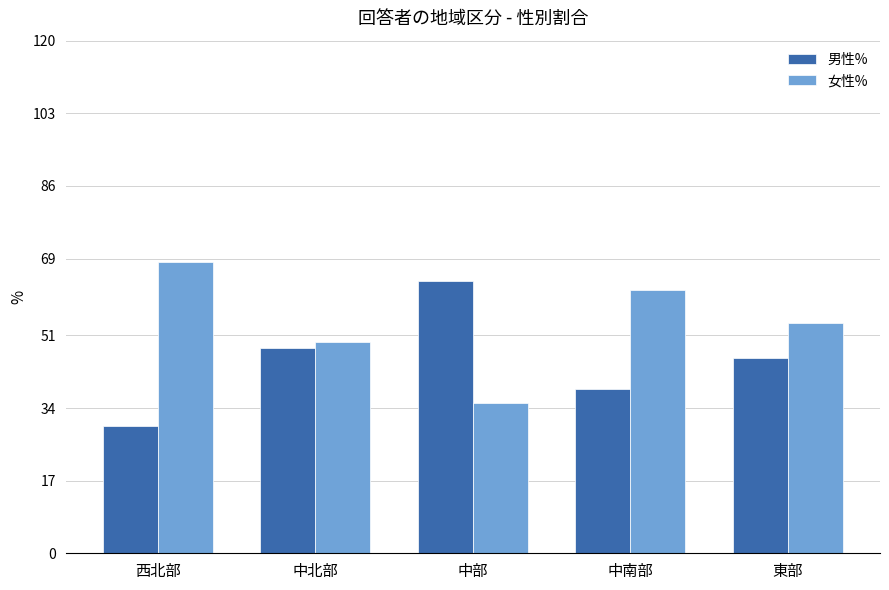

What is the total value across all series at 中部?

98.9